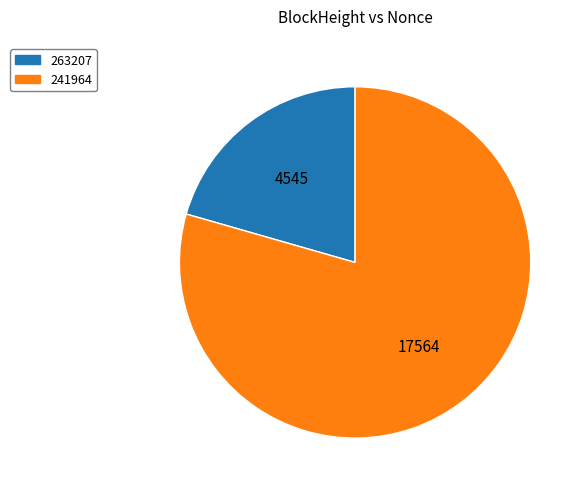

How many segments does this pie chart have?

2